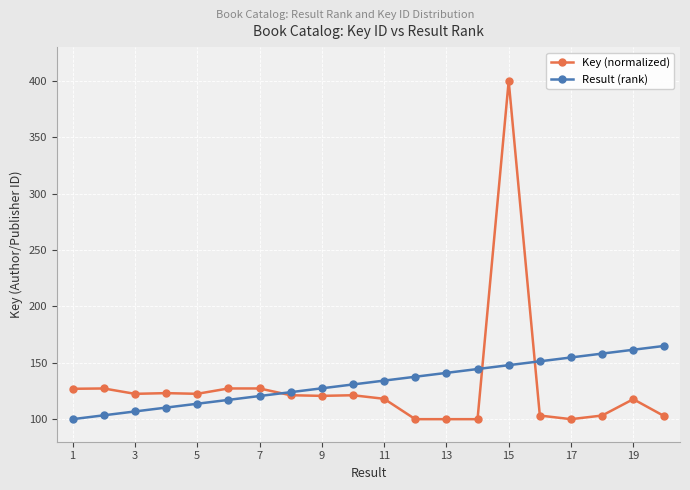

What is the value of the Result (rank) point at the 1st from the left?

100.0